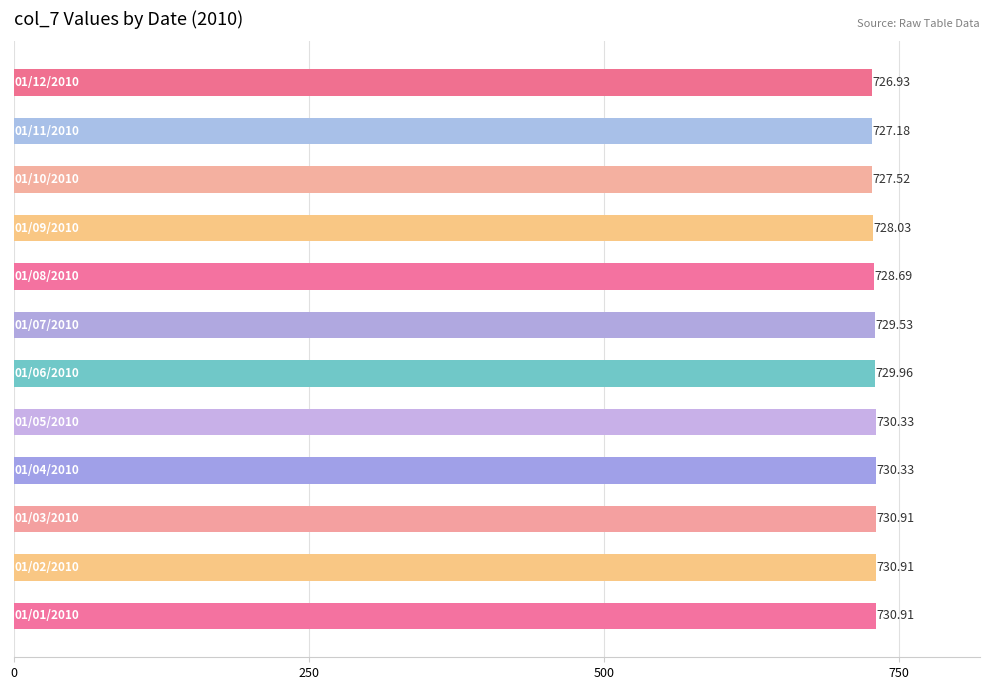

What is the difference between the second highest and second lowest values?

3.7